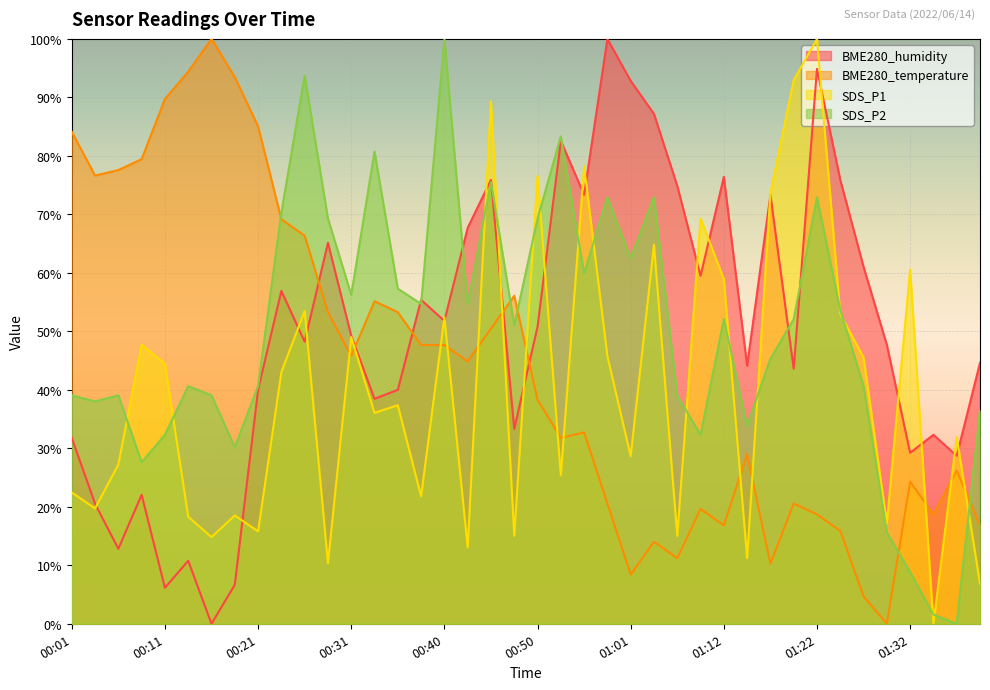

What value does the BME280_temperature series have at 00:21?

85.0